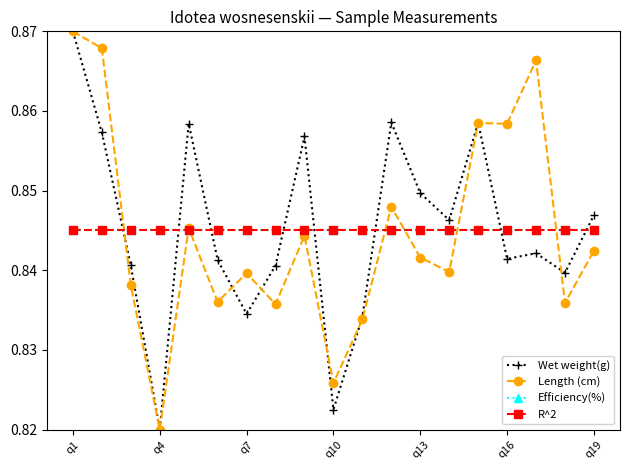

At how many categories does at least one series exceed 0?

19